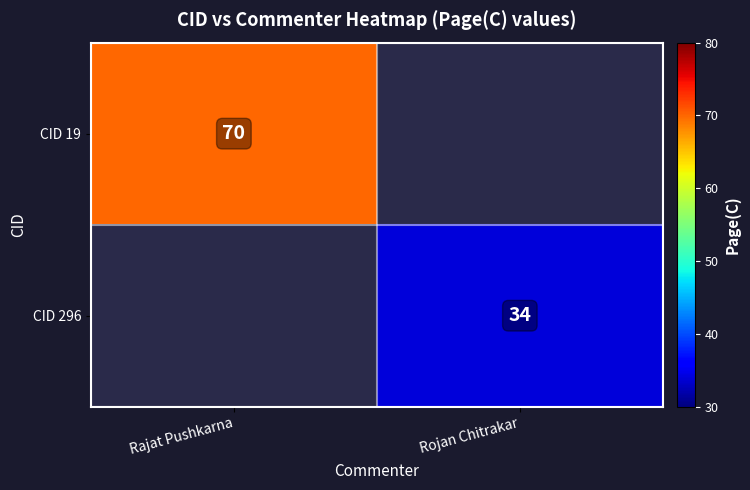

Is it true that CID 19 equals 70 at Rajat Pushkarna?

True